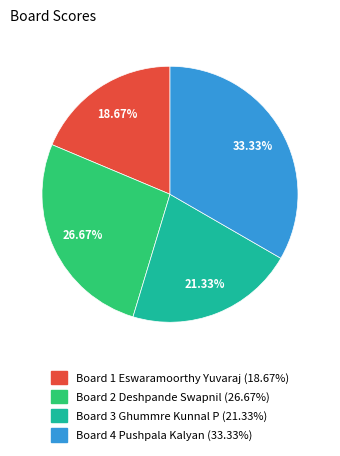

Is there any slice that represents more than half of the pie?

No